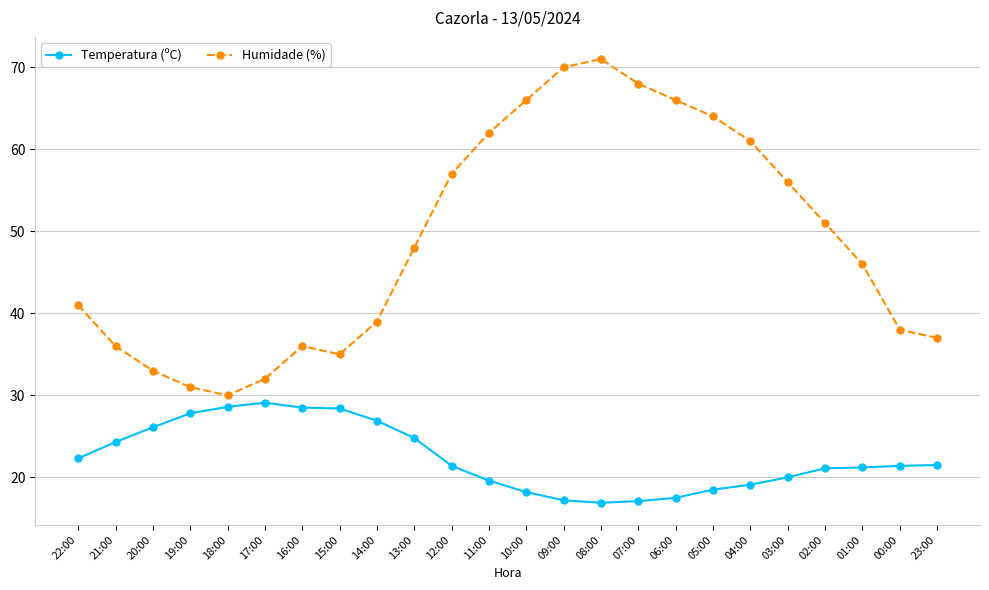

What position from the right is 04:00?

6